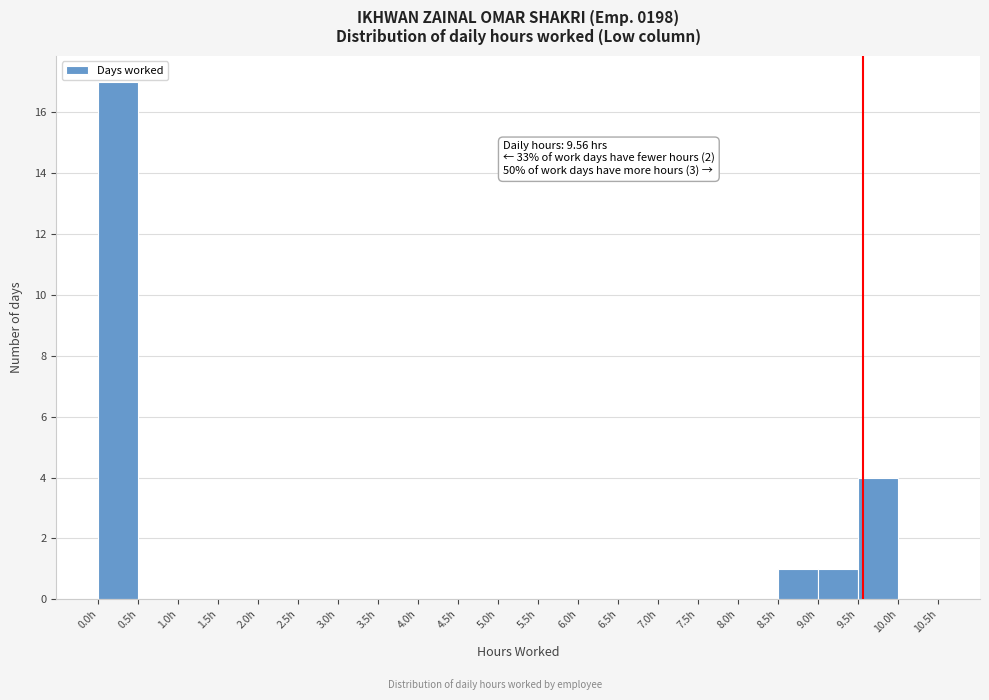

Which range on the x-axis has the tallest bar?

0.0 to 0.5